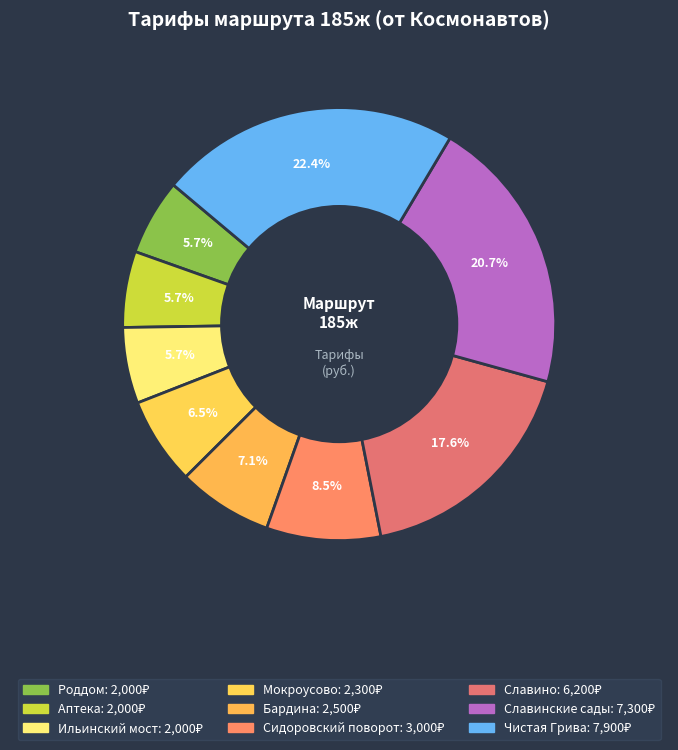

Rank the categories by value from highest to lowest.

Чистая Грива, Славинские сады, Славино, Сидоровский поворот, Бардина, Мокроусово, Роддом, Аптека, Ильинский мост